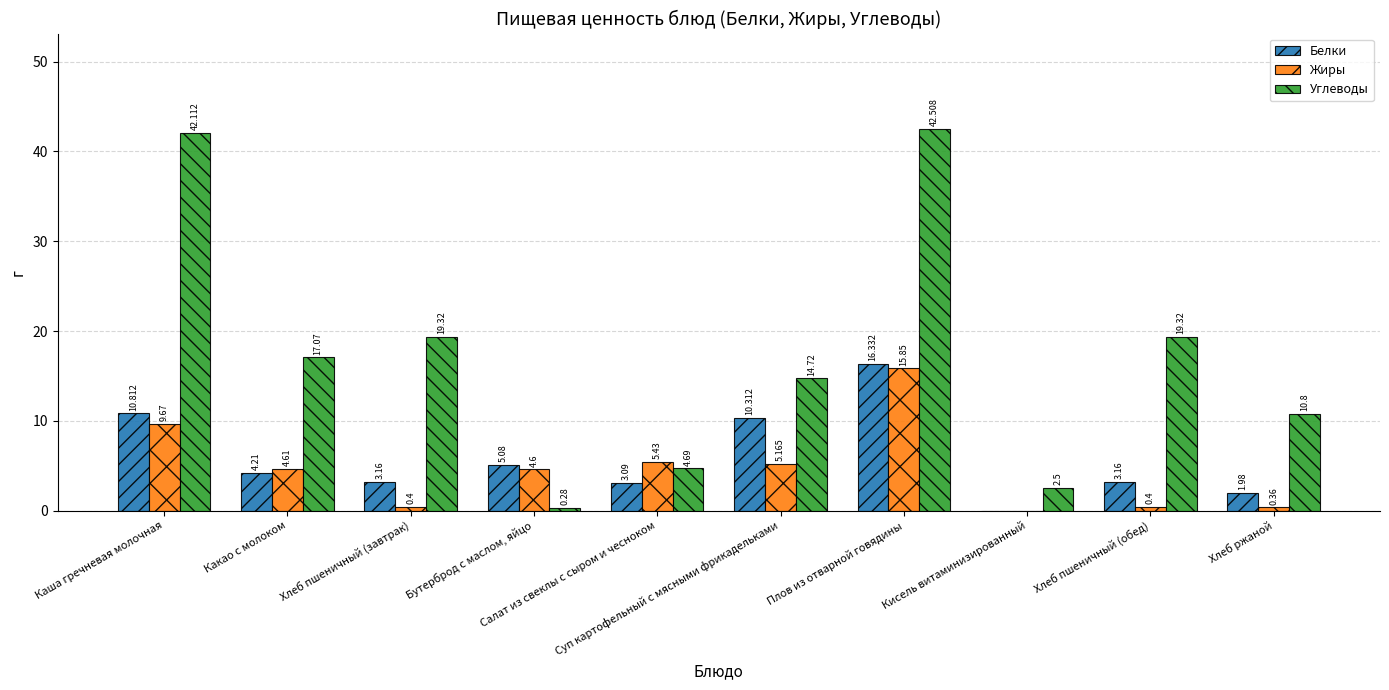

Are the bars grouped side by side (vs. stacked)?

Yes